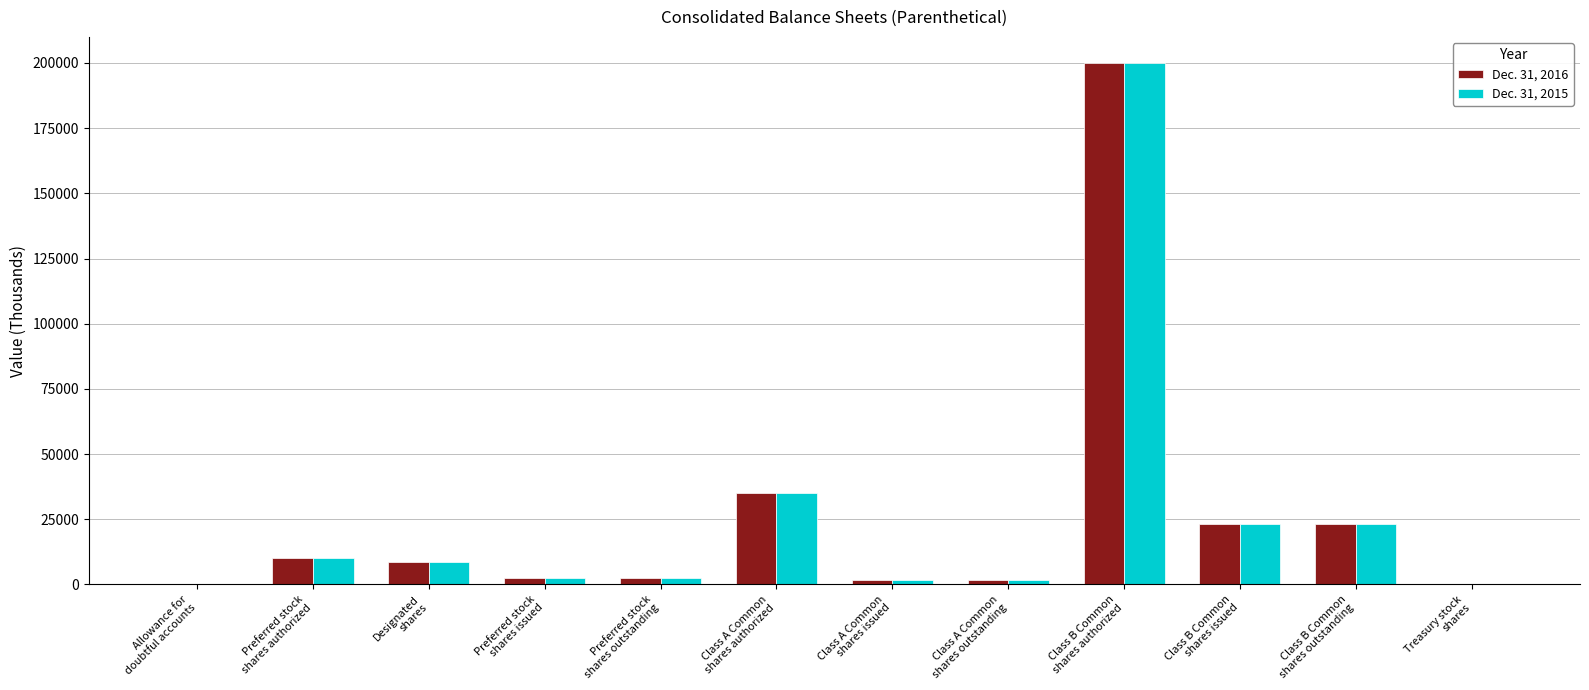

Are the bars grouped side by side (vs. stacked)?

Yes